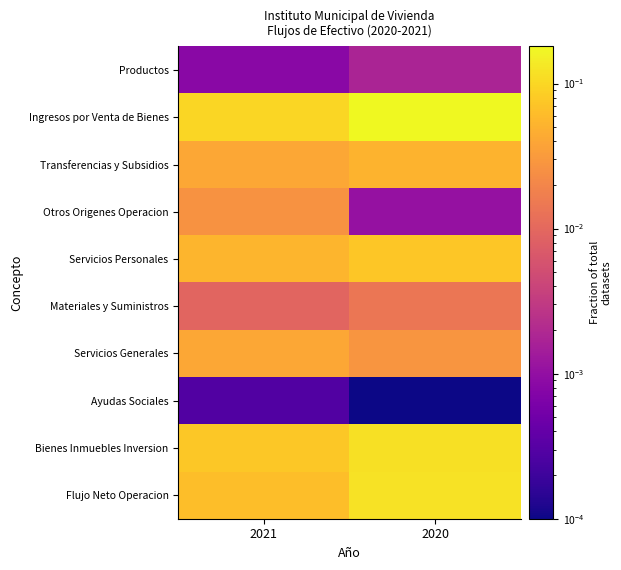

Reading left to right, list all the values displayed in this chart.

Productos: 2021=0.0	2020=0.0
Ingresos por Venta de Bienes: 2021=0.1	2020=0.2
Transferencias y Subsidios: 2021=0.0	2020=0.1
Otros Origenes Operacion: 2021=0.0	2020=0.0
Servicios Personales: 2021=0.1	2020=0.1
Materiales y Suministros: 2021=0.0	2020=0.0
Servicios Generales: 2021=0.0	2020=0.0
Ayudas Sociales: 2021=0.0	2020=0.0
Bienes Inmuebles Inversion: 2021=0.1	2020=0.1
Flujo Neto Operacion: 2021=0.1	2020=0.1